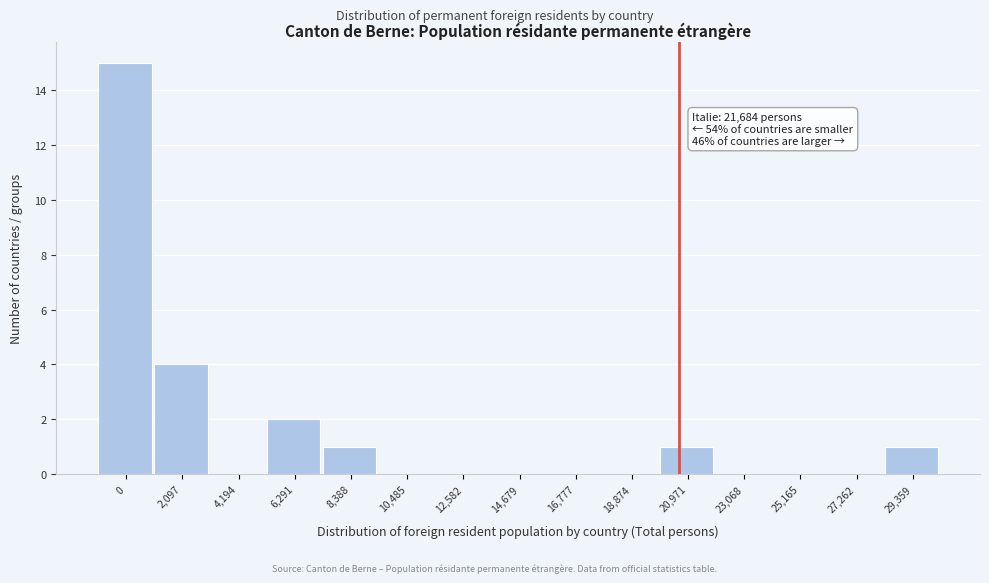

Reading left to right, list all the values displayed in this chart.

0=15	2,097=4	4,194=0	6,291=2	8,388=1	10,485=0	12,582=0	14,679=0	16,777=0	18,874=0	20,971=1	23,068=0	25,165=0	27,262=0	29,359=1